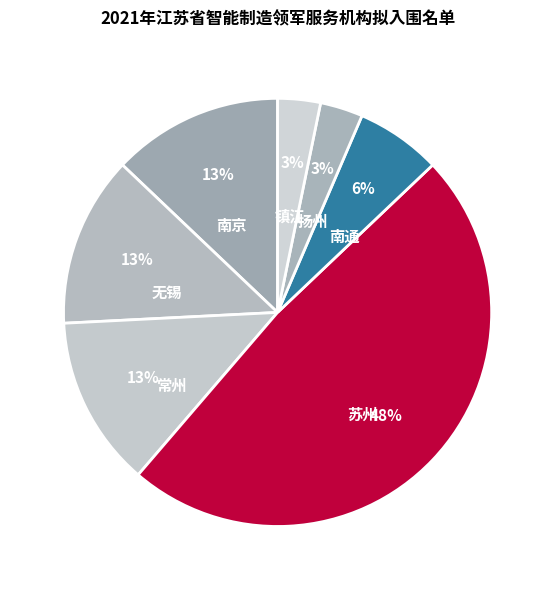

True or false: 南京 accounts for 26% of the total.

False